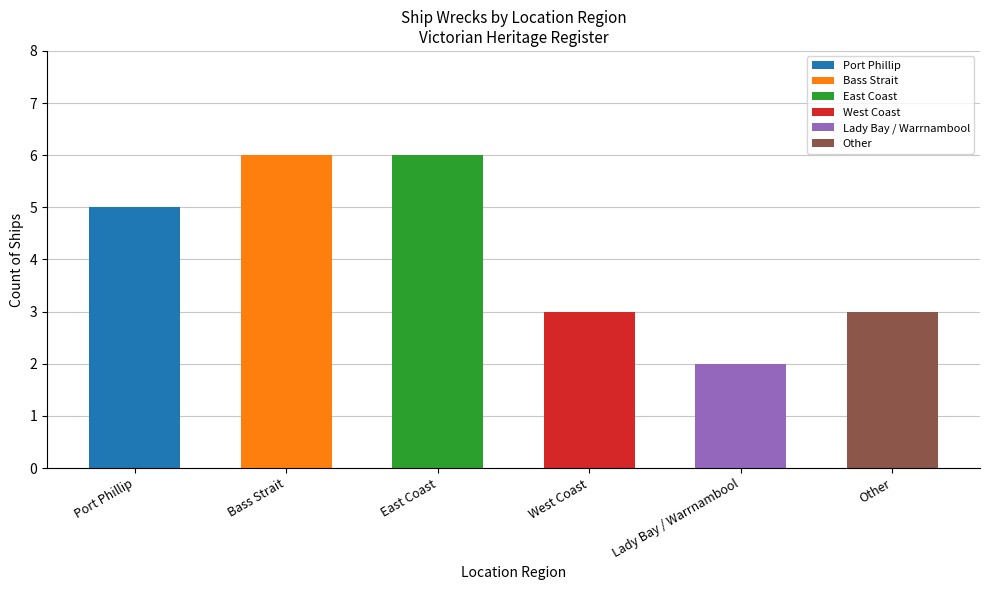

What is the value of the 5th bar from the left?

2